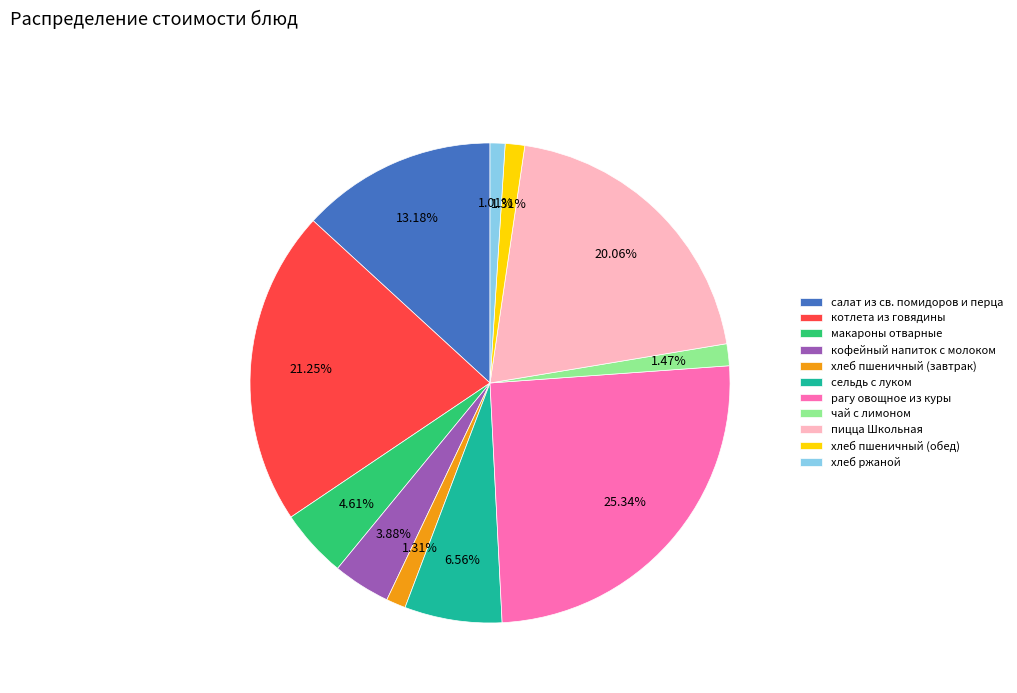

Is there any slice that represents more than half of the pie?

No